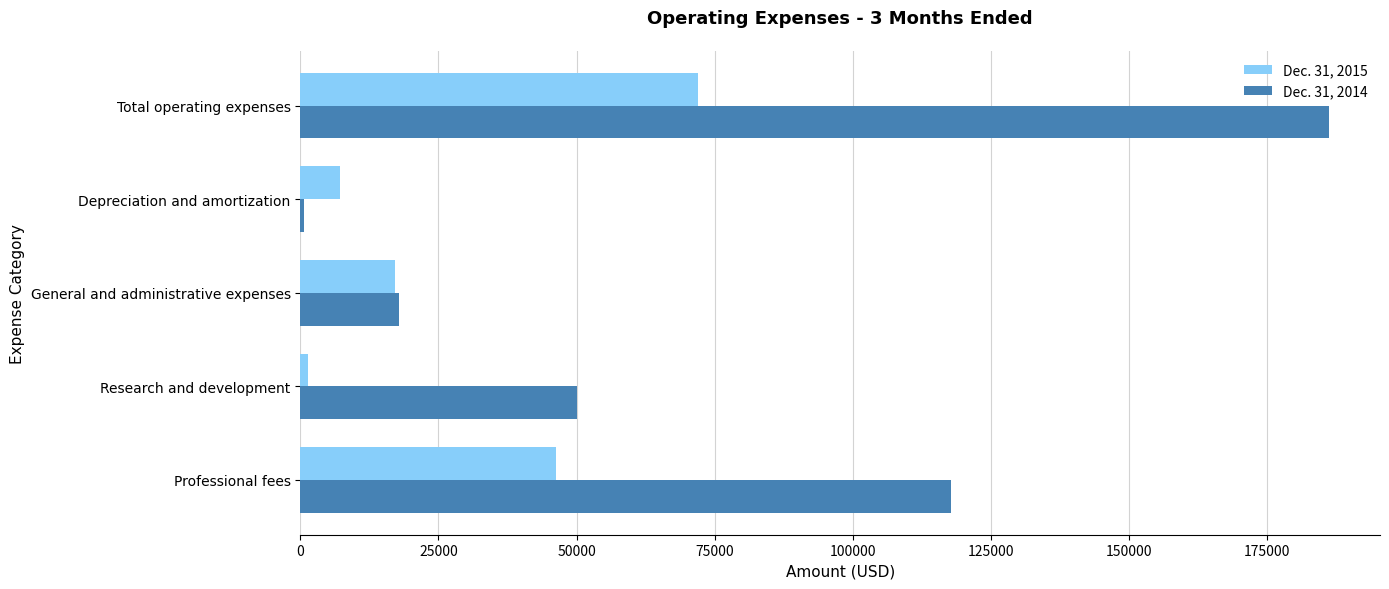

Which series has the widest spread of values?

Dec. 31, 2014